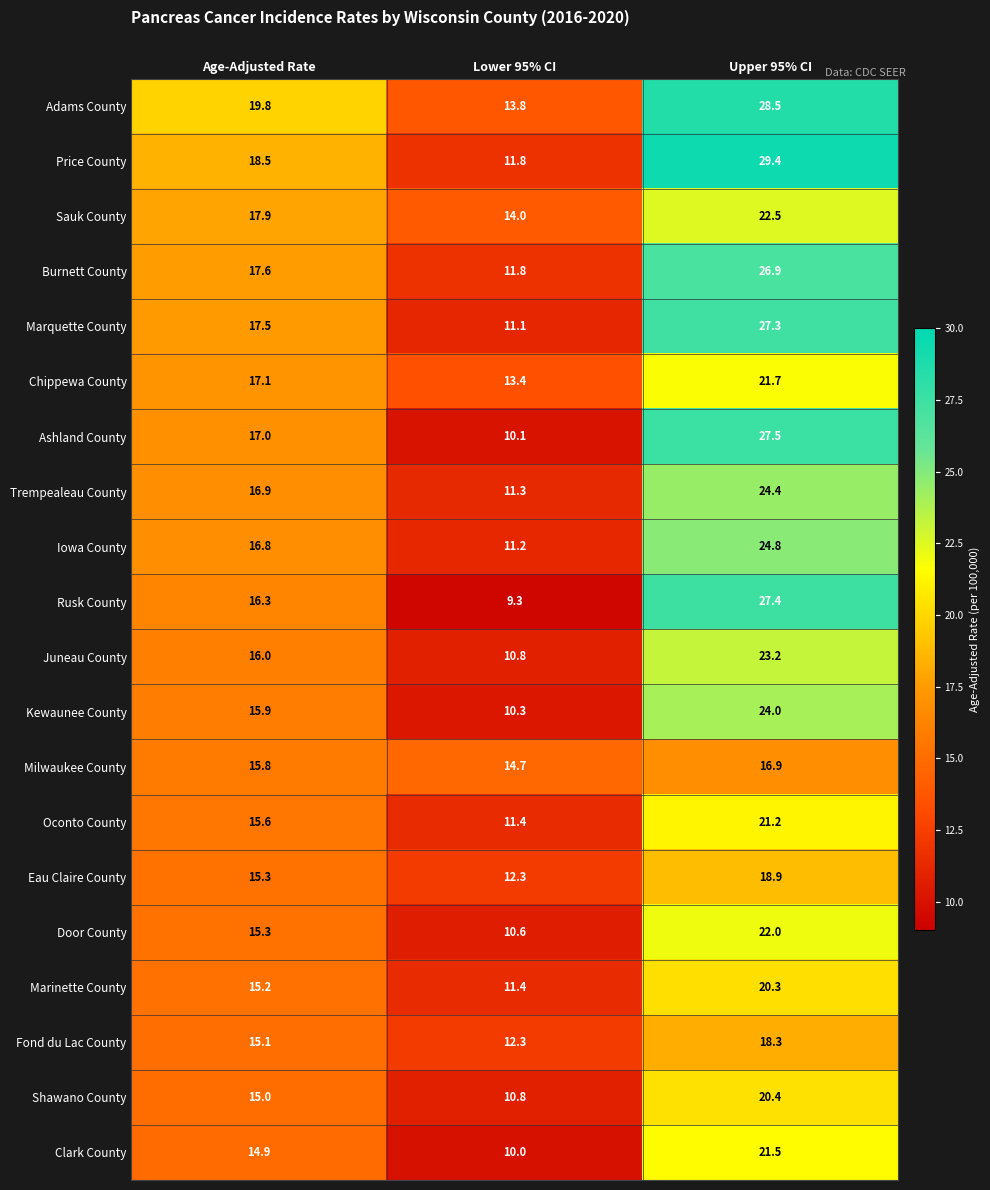

Rank the series at Upper 95% CI from highest to lowest value.

Price County, Adams County, Ashland County, Rusk County, Marquette County, Burnett County, Iowa County, Trempealeau County, Kewaunee County, Juneau County, Sauk County, Door County, Chippewa County, Clark County, Oconto County, Shawano County, Marinette County, Eau Claire County, Fond du Lac County, Milwaukee County